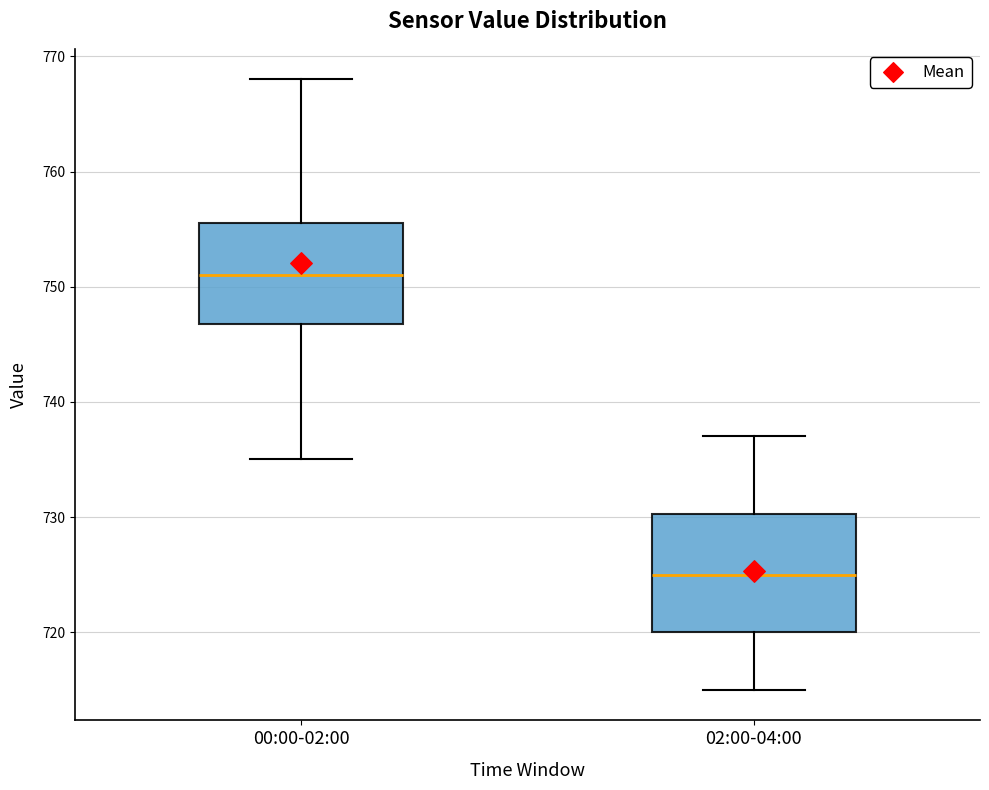

Which box is the tallest, from its lower edge to its upper edge?

02:00-04:00